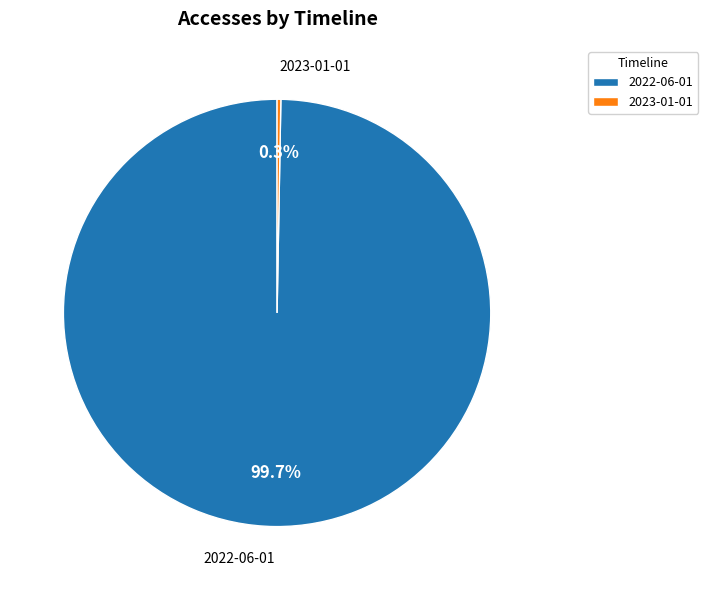

To the nearest percent, what is the combined percentage of 2023-01-01 and 2022-06-01?

100%